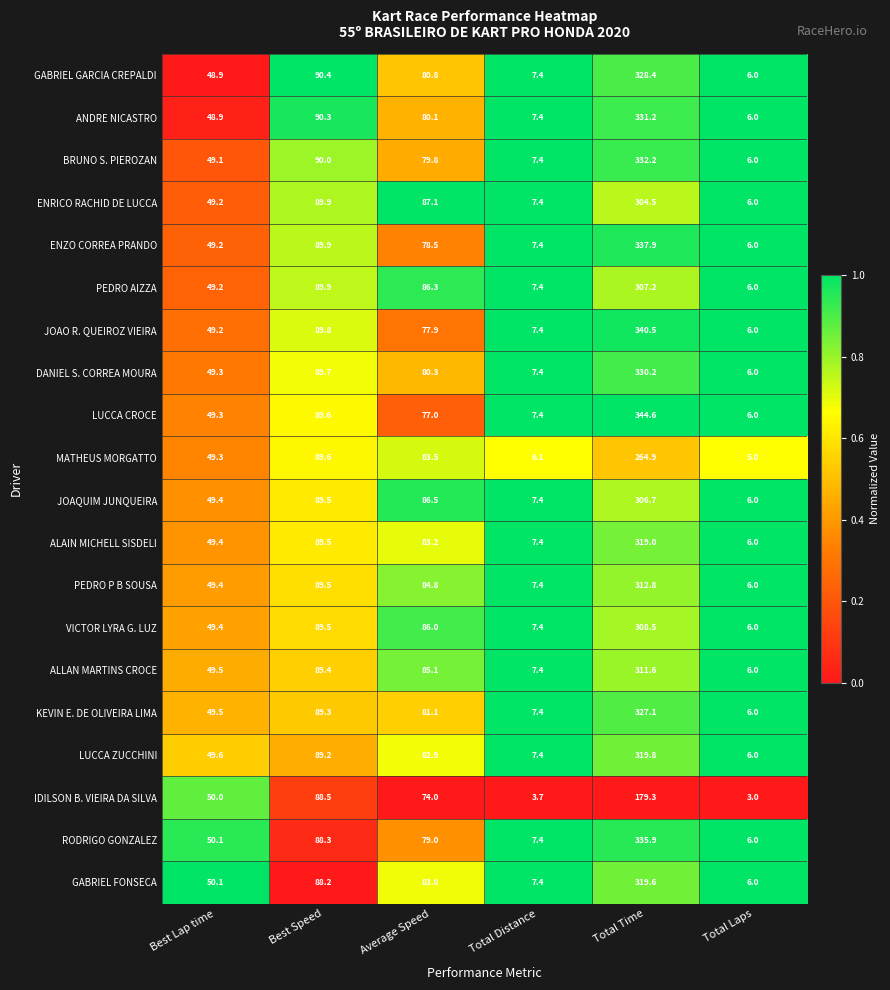

At which label is ALLAN MARTINS CROCE closest to 158?

Best Speed